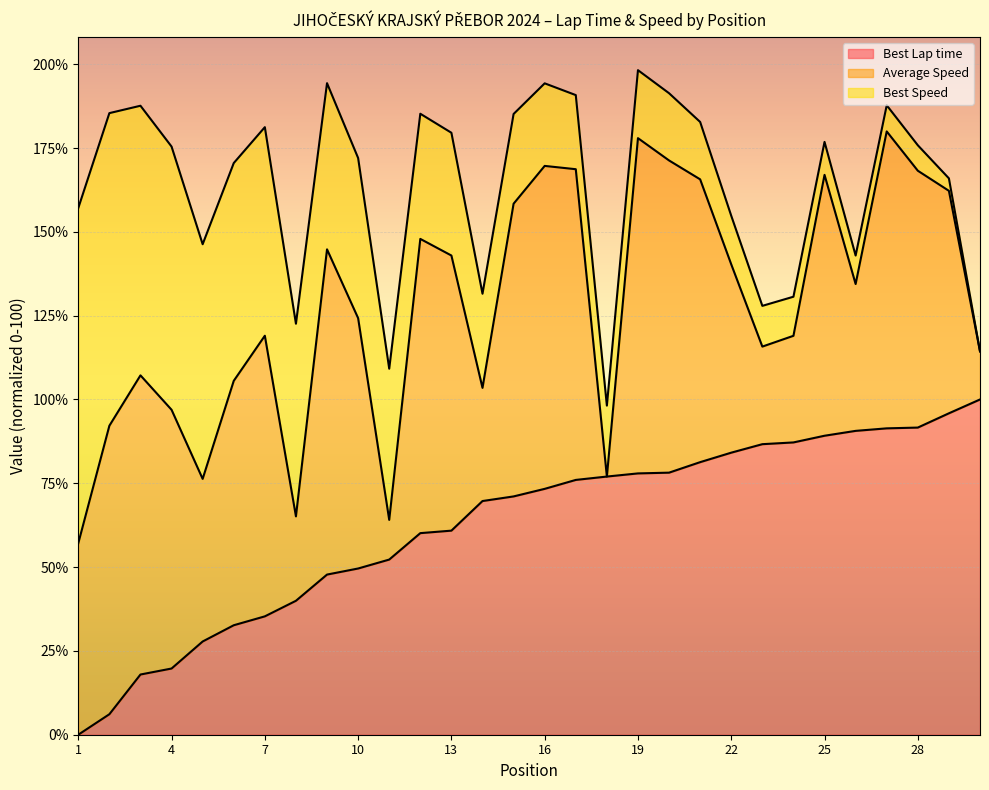

At how many categories does at least one series exceed 164?

19